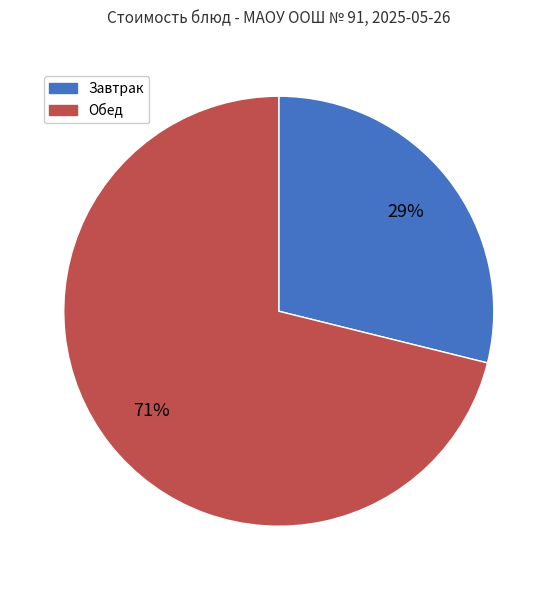

To the nearest percent, what percentage of the pie is Обед?

71%